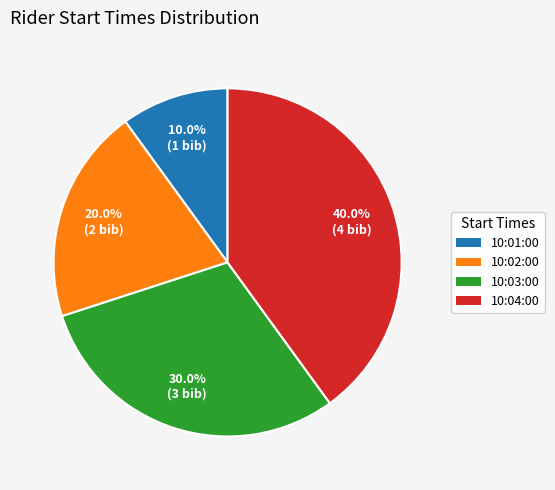

To the nearest percent, what portion does 10:03:00 represent?

30%